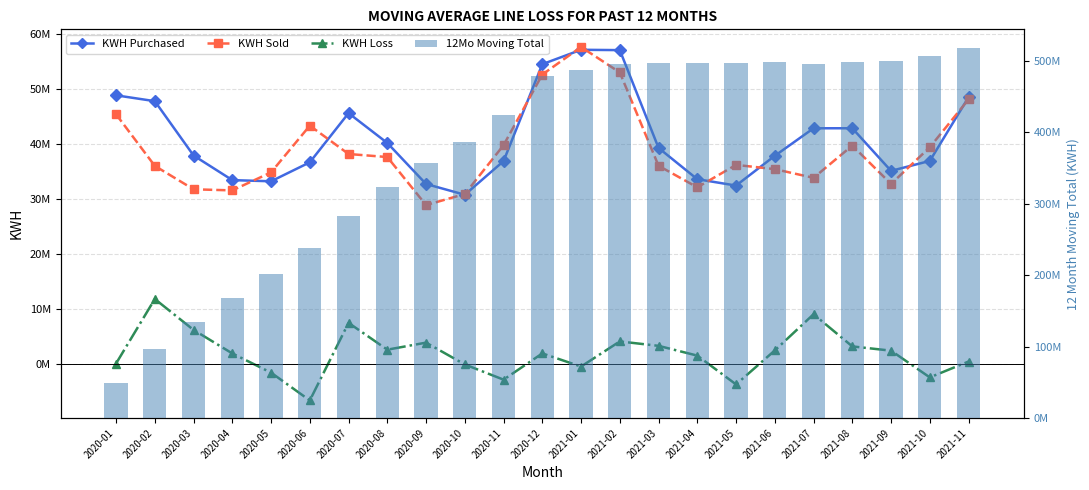

True or false: KWH Purchased has a value of 64526875 at 2021-11.

False